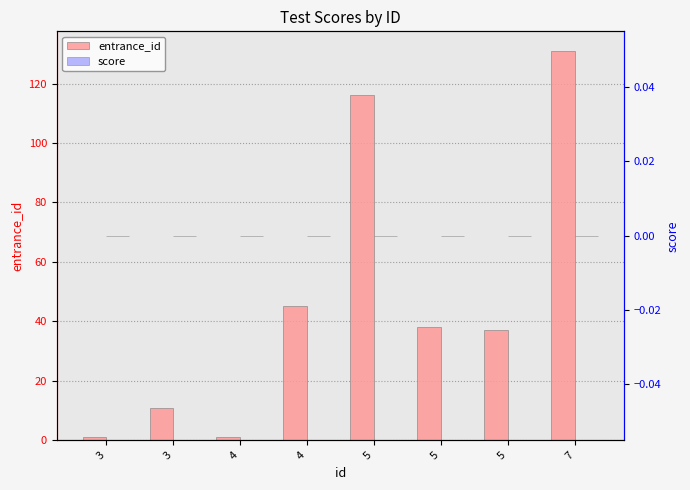

What is the sum of the entrance_id values at 5 and 4?

38